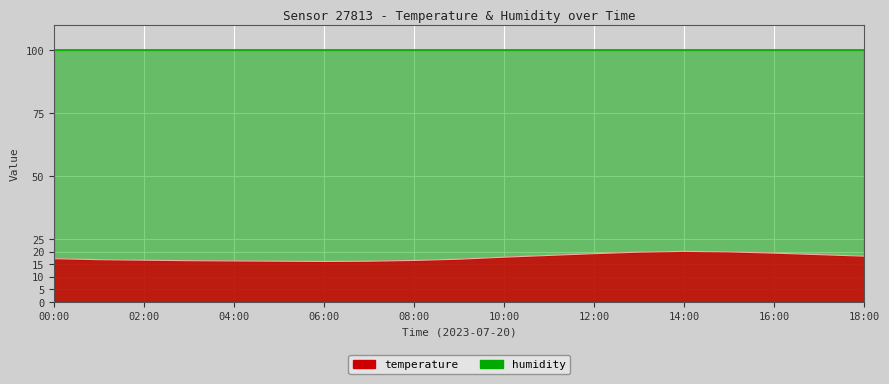

True or false: the data has more than 0 interior local peaks.

True